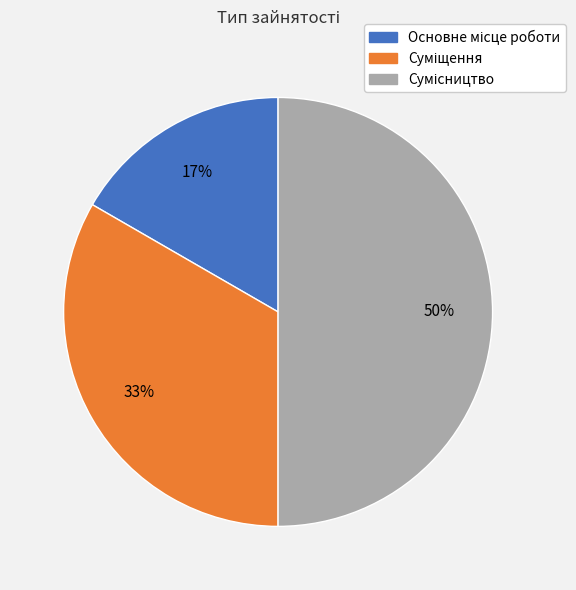

To the nearest percent, what is the average slice percentage?

33%